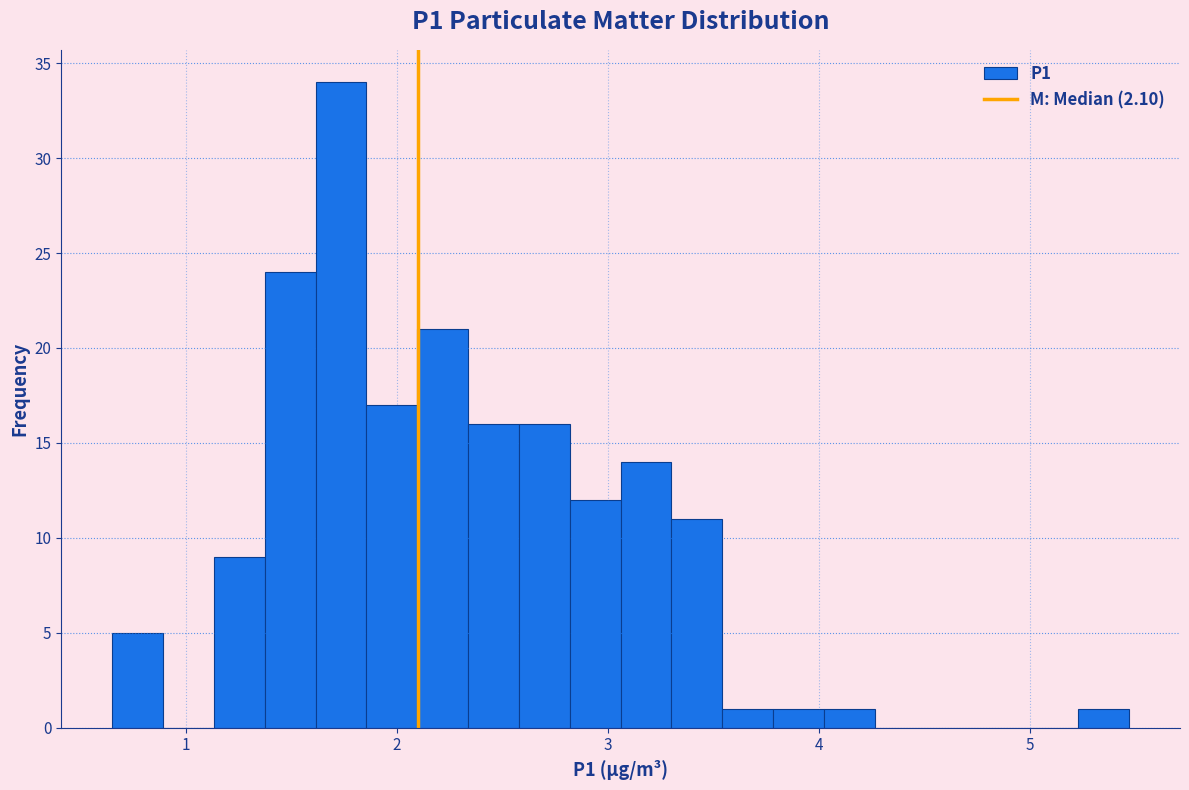

Read against the x-axis, roughly where is the centre of the tallest bar?

1.7